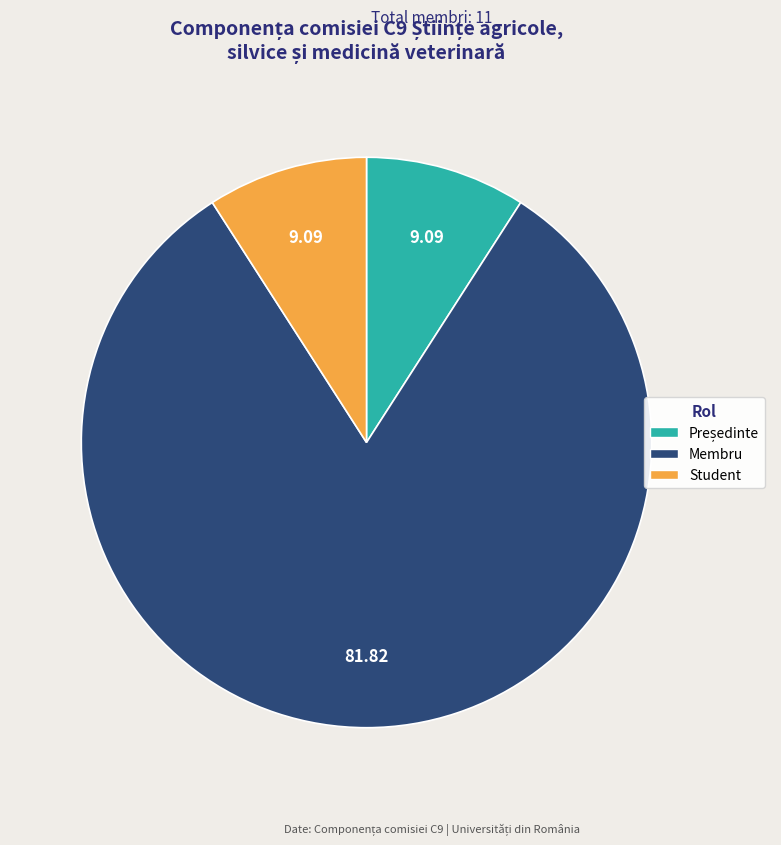

Is there a majority slice in this chart?

Yes